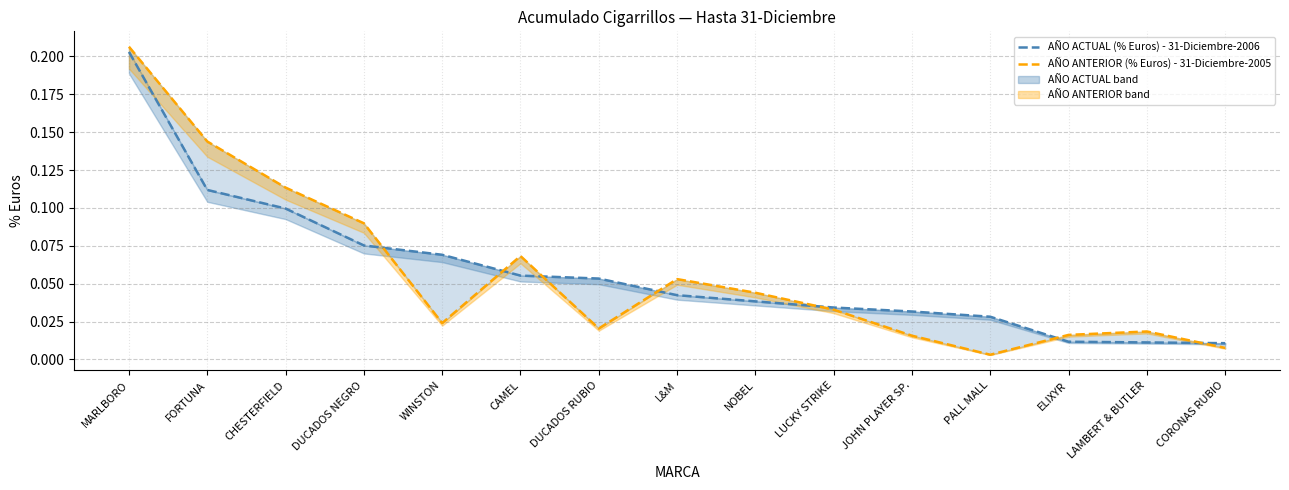

Reading left to right, list all the values displayed in this chart.

AÑO ACTUAL (% Euros) - 31-Diciembre-2006: 0.2	0.1	0.1	0.1	0.1	0.1	0.1	0.0	0.0	0.0	0.0	0.0	0.0	0.0	0.0
AÑO ANTERIOR (% Euros) - 31-Diciembre-2005: 0.2	0.1	0.1	0.1	0.0	0.1	0.0	0.1	0.0	0.0	0.0	0.0	0.0	0.0	0.0